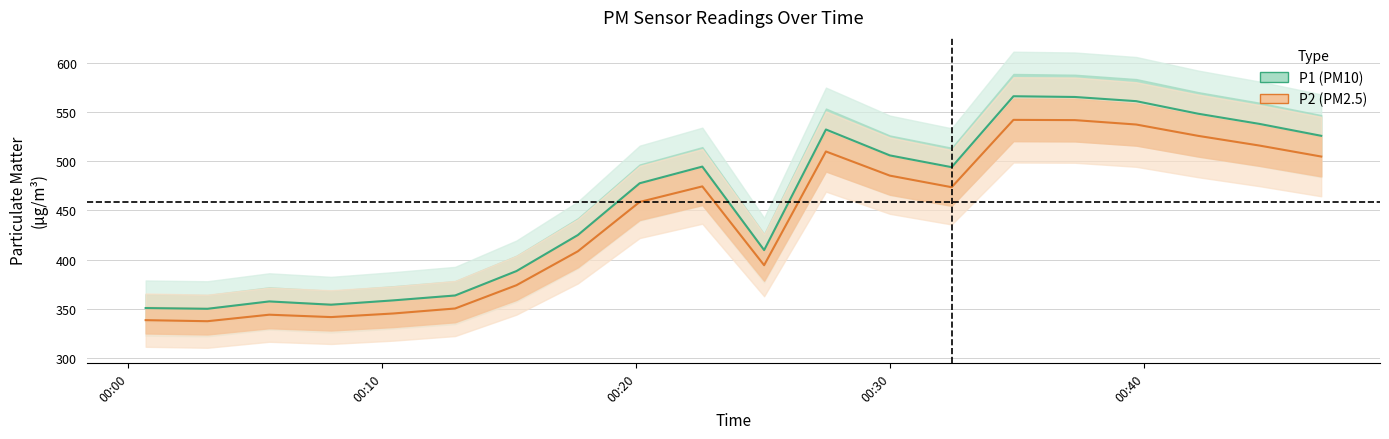

How many categories are shown in the chart?

20